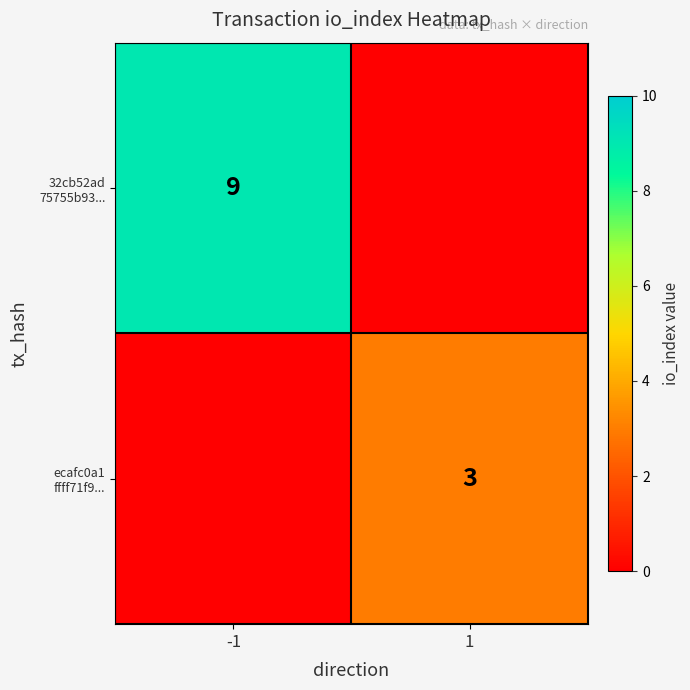

Count the 32cb52ad 75755b93... values in the range -1 to 9.

2